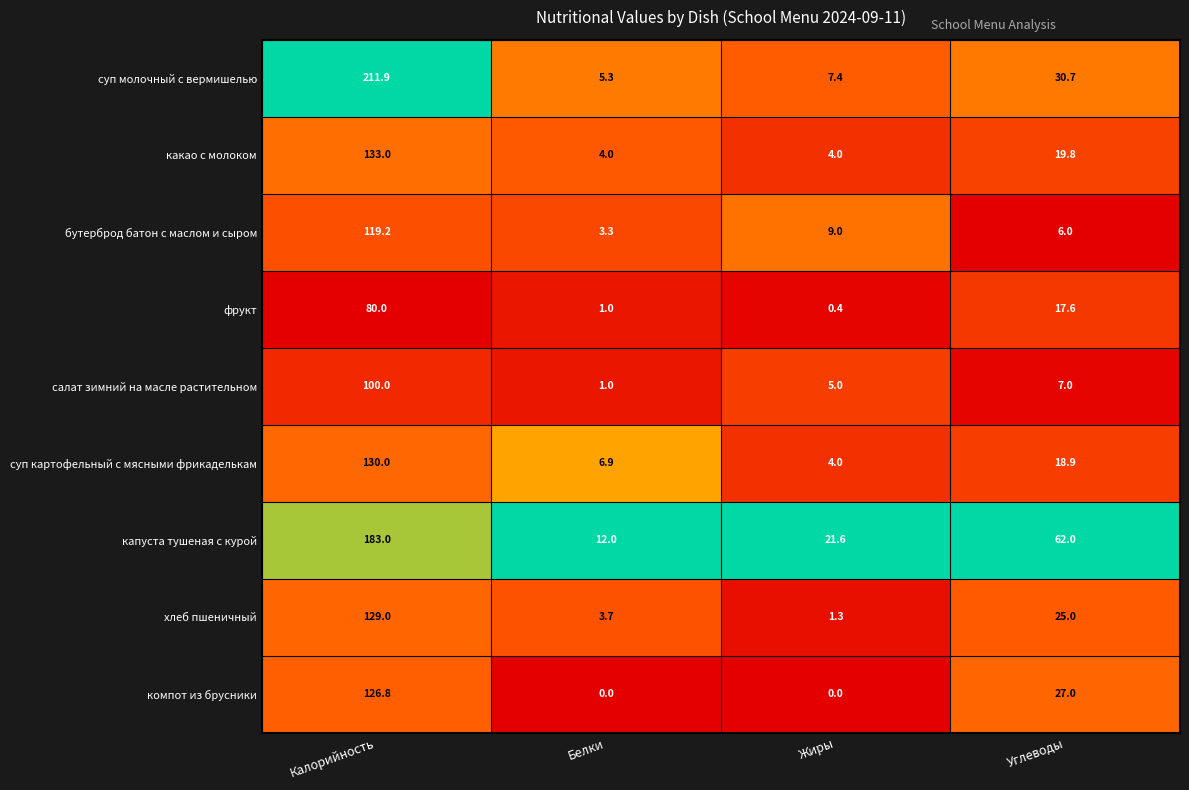

At Калорийность, list the series in order from largest to smallest.

суп молочный с вермишелью, капуста тушеная с курой, какао с молоком, суп картофельный с мясными фрикаделькам, хлеб пшеничный, компот из брусники, бутерброд батон с маслом и сыром, салат зимний на масле растительном, фрукт